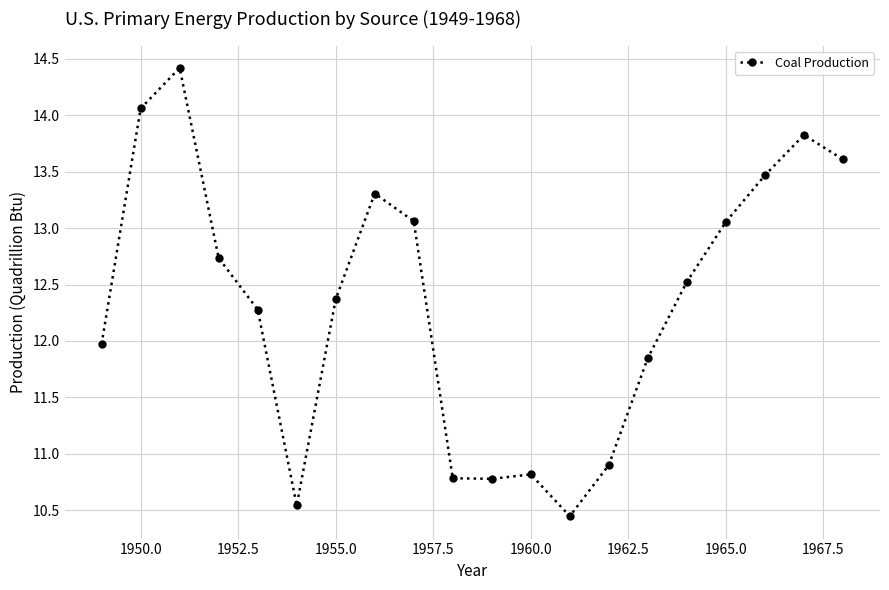

What is the maximum value shown in the chart?

14.4